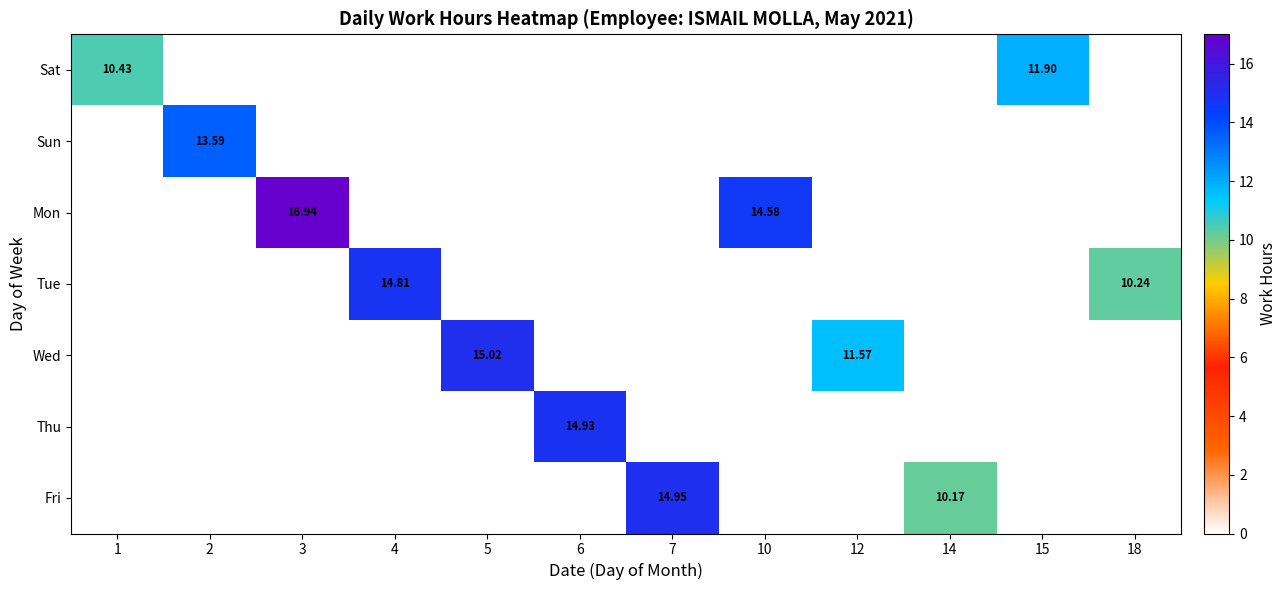

At how many categories does at least one series exceed 14?

6